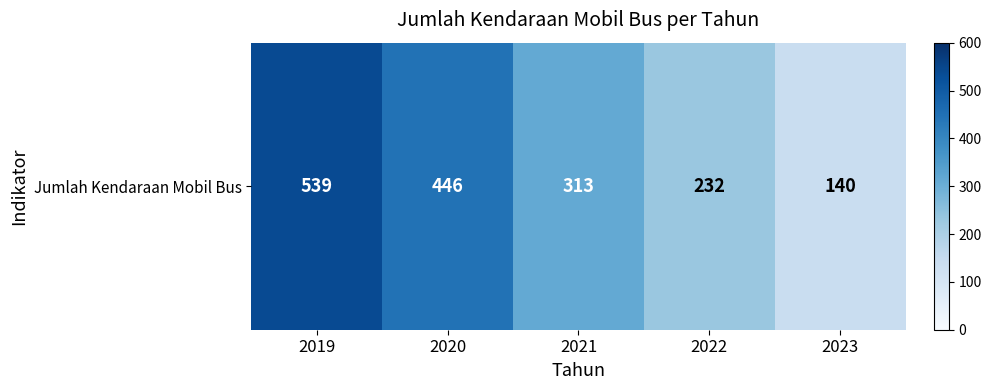

What is the change in value from 2020 to 2021?

-133